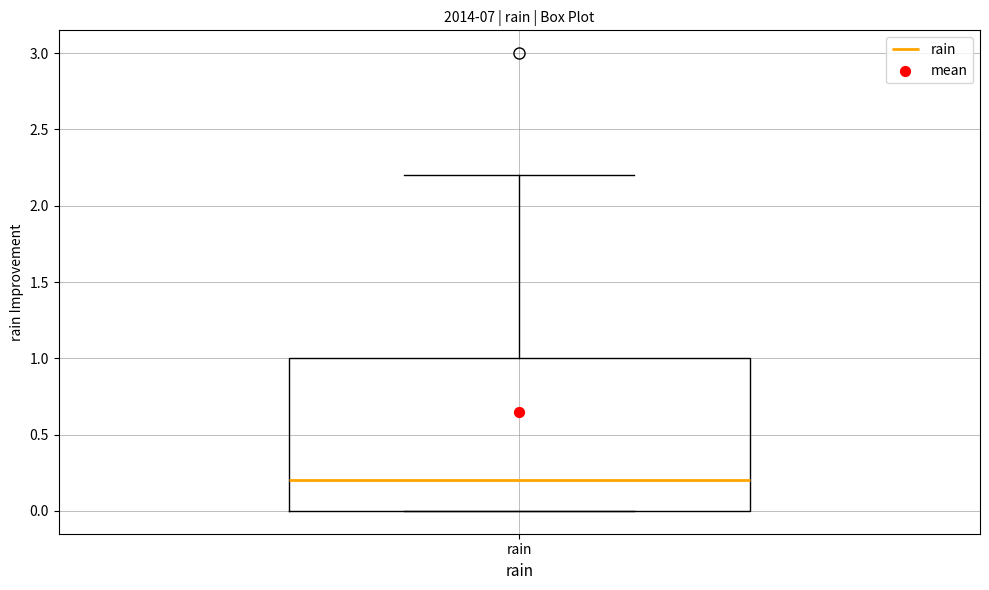

Read this box plot against the y-axis: the position of the median line, the range covered by the box, and the ends of both whiskers. The values are not printed on the chart, so give them approximately, as read against the axis.

median 0.2, box 0.0 to 1.0, whiskers 0.0 to 2.2